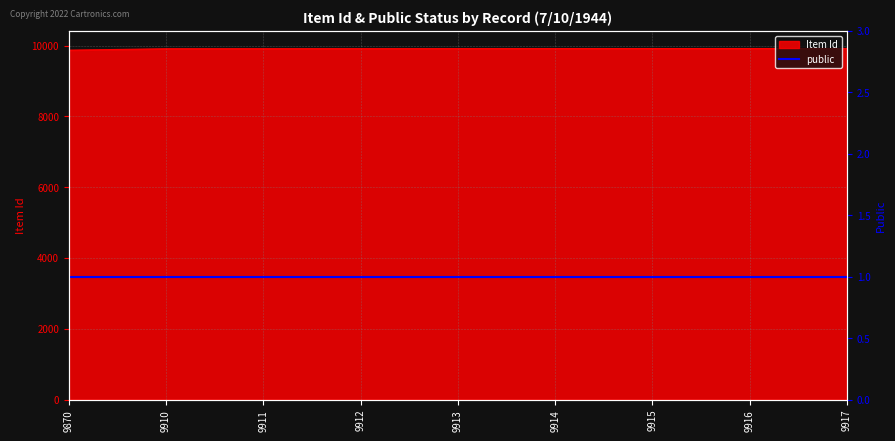

How many data points are less than 9913?

4